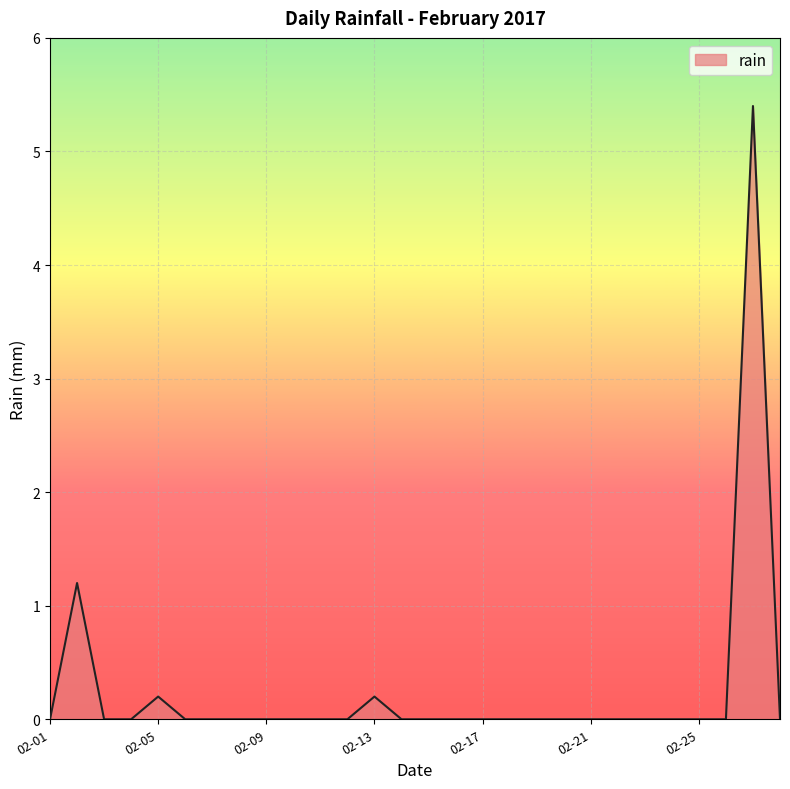

What is the difference between the second highest and minimum values?

1.2